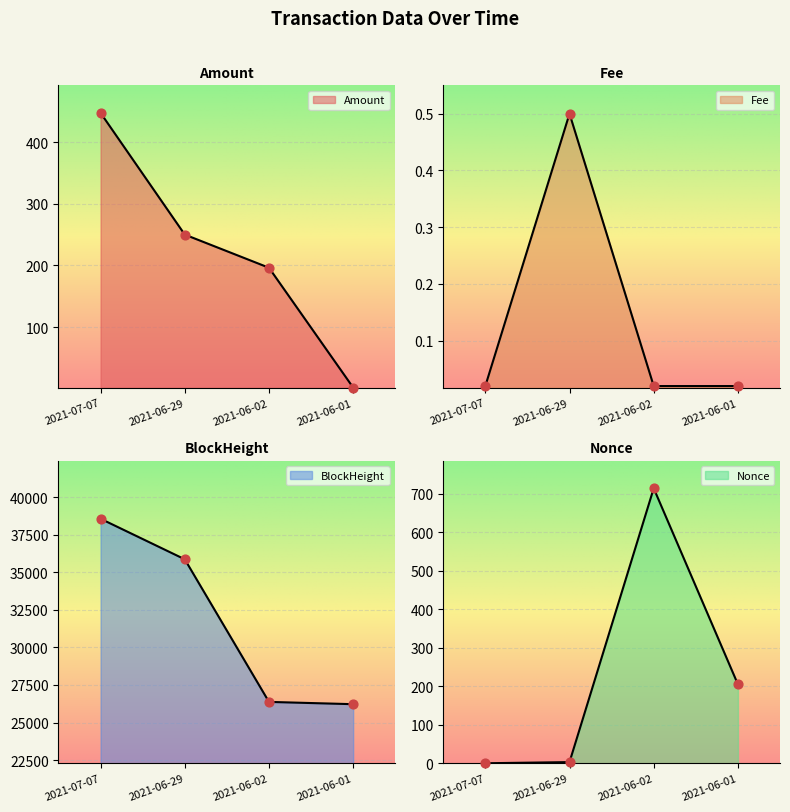

Which series contains the highest Y value?

BlockHeight